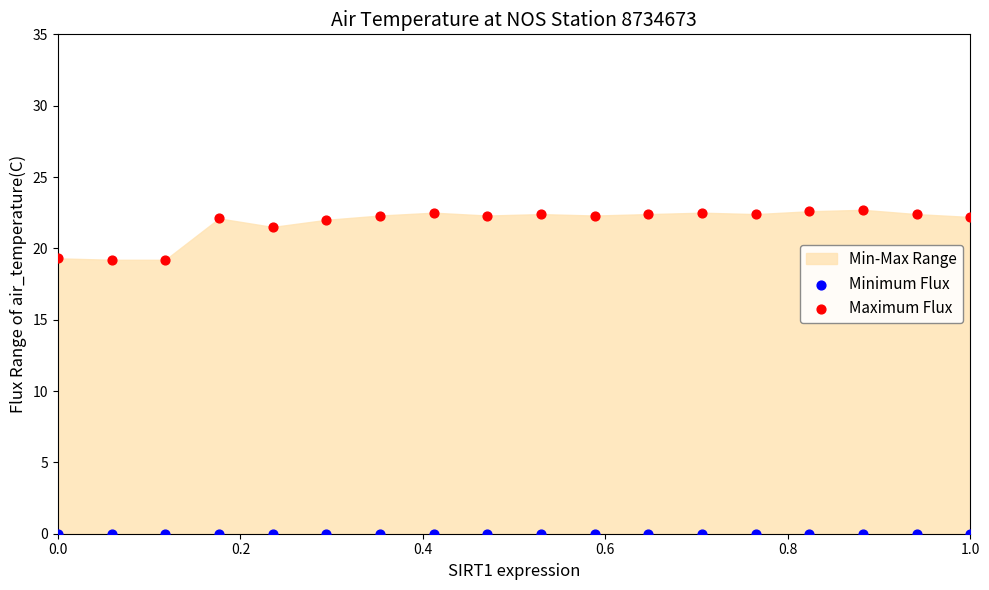

Which series contains the lowest Y value?

Minimum Flux